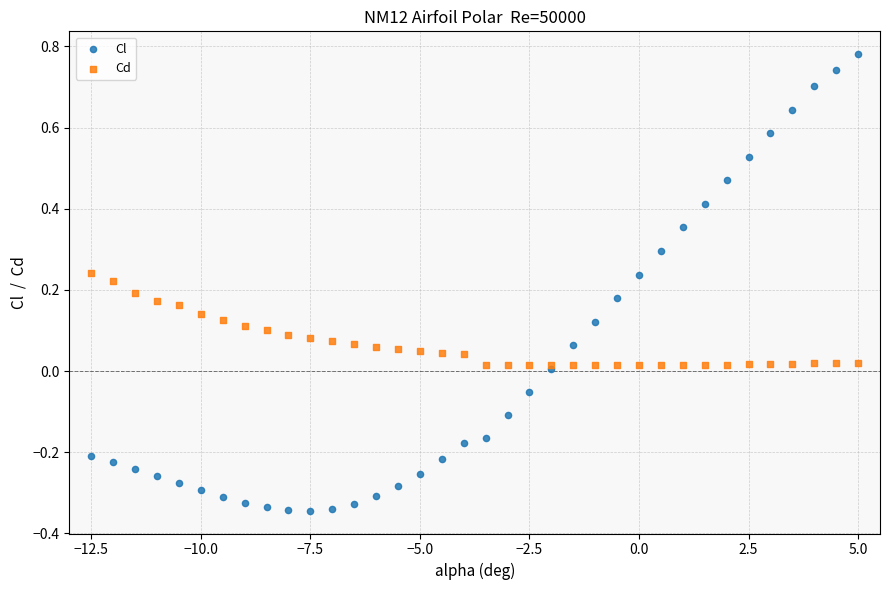

Which series contains the lowest Y value?

Cl